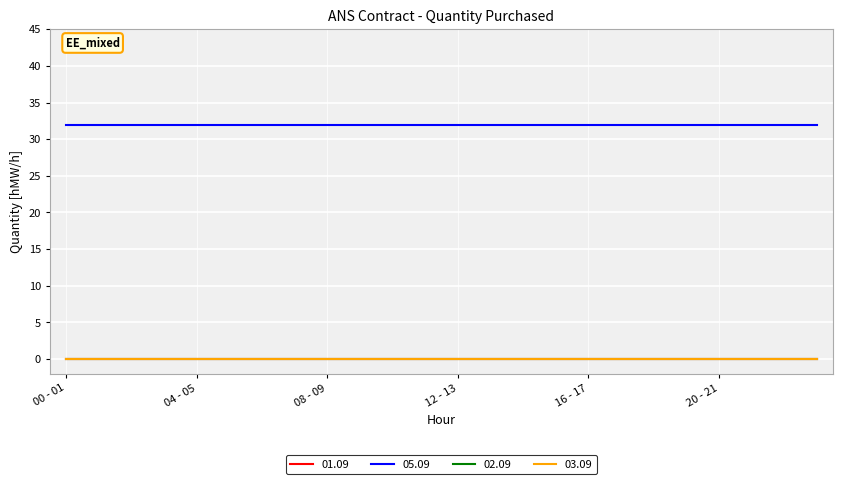

Is this an area chart (filled region under the line)?

No